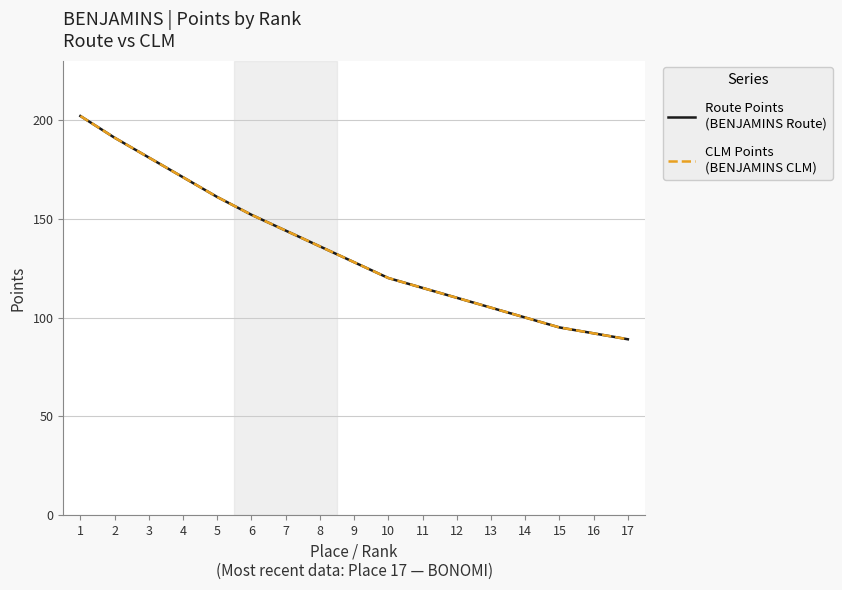

Reading right to left, list all the values displayed in this chart.

Route Points
(BENJAMINS Route): 17=89	16=92	15=95	14=100	13=105	12=110	11=115	10=120	9=128	8=136	7=144	6=152	5=161	4=171	3=181	2=191	1=202
CLM Points
(BENJAMINS CLM): 17=89	16=92	15=95	14=100	13=105	12=110	11=115	10=120	9=128	8=136	7=144	6=152	5=161	4=171	3=181	2=191	1=202